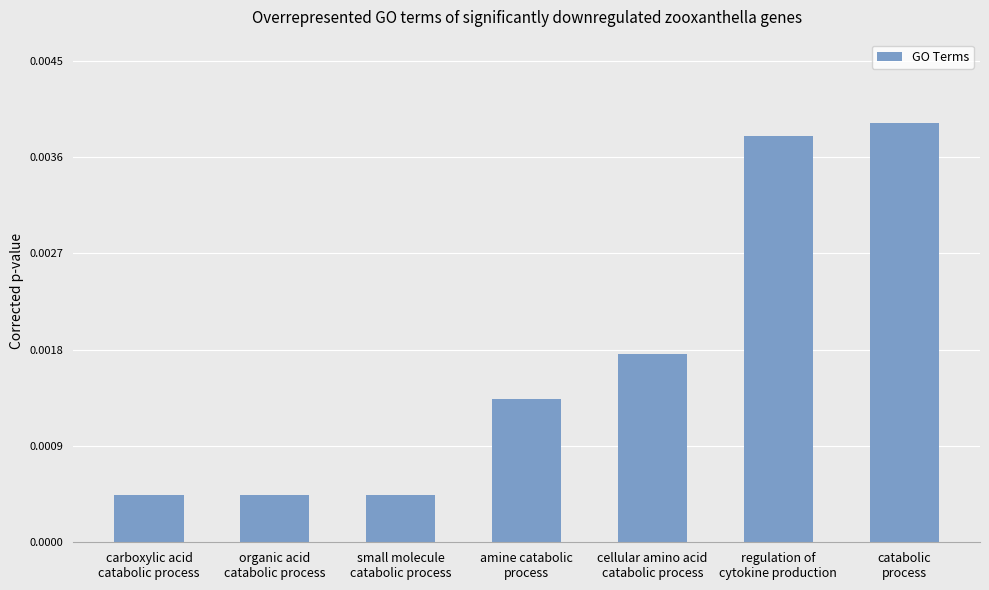

How many values are between 0 and 1?

7